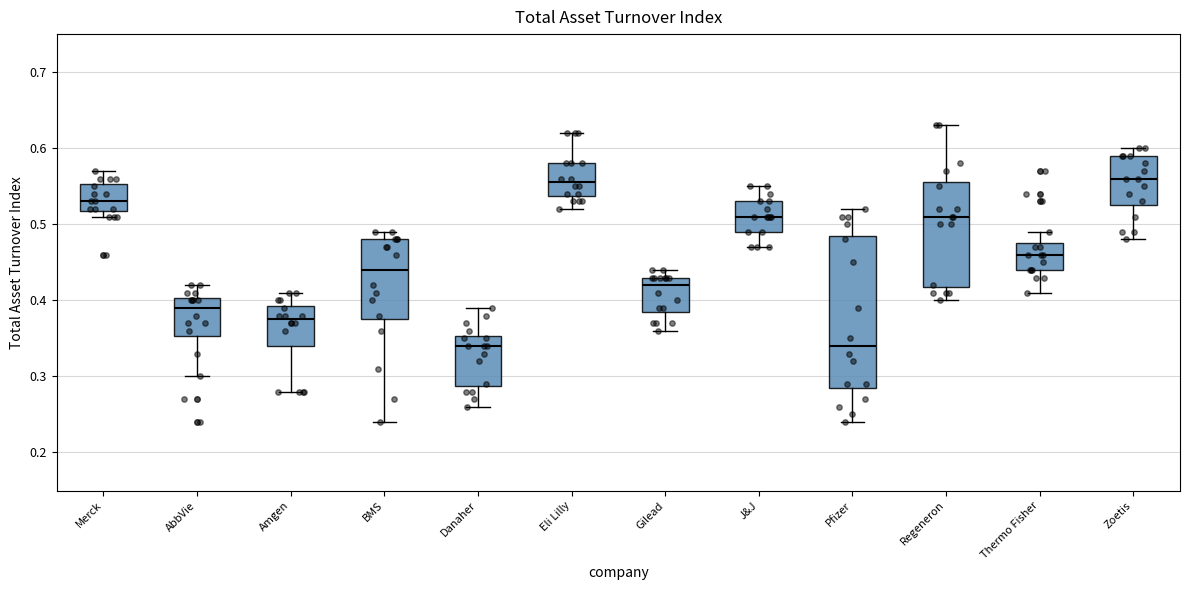

Which box is the tallest, from its lower edge to its upper edge?

Pfizer